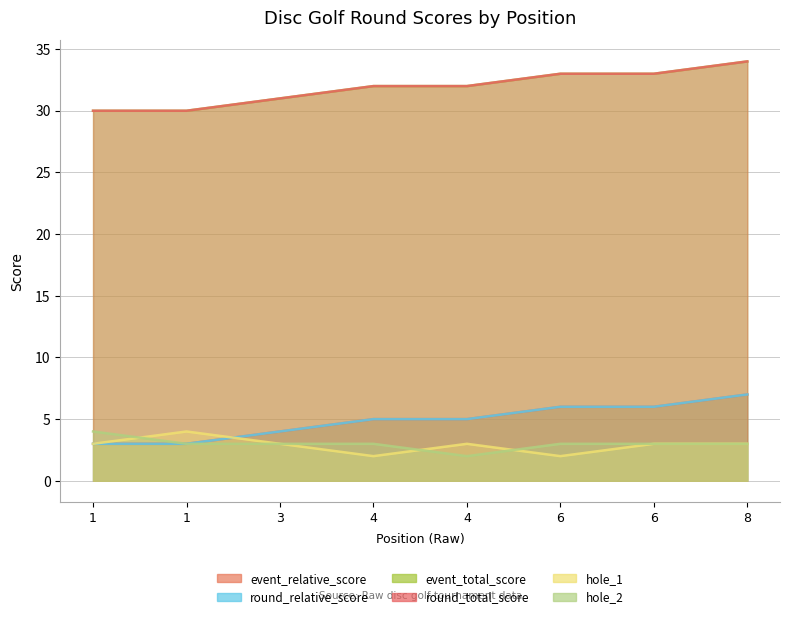

At which label is hole_1 closest to 3?

1